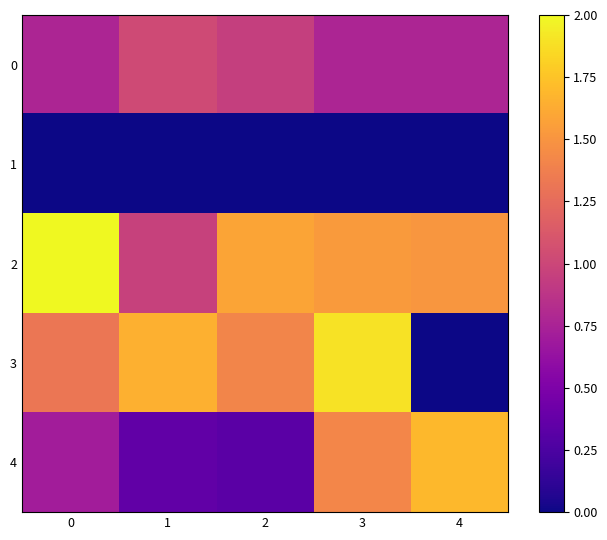

True or false: row_4 has a value of 0.2 at 2.

False